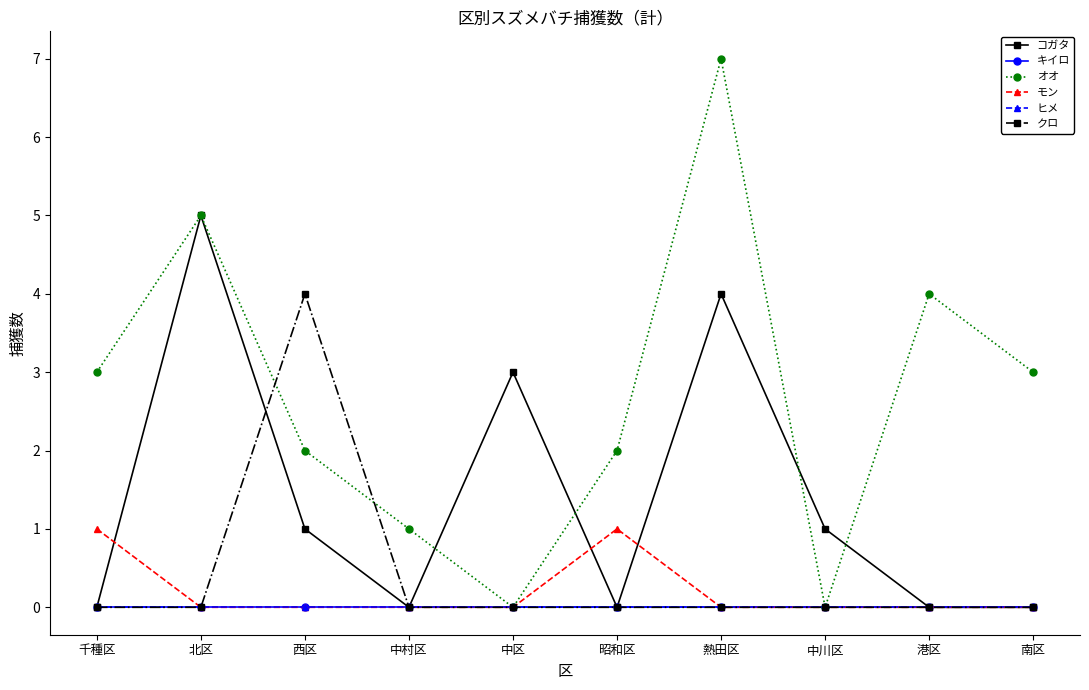

Does the chart have visible grid lines?

No